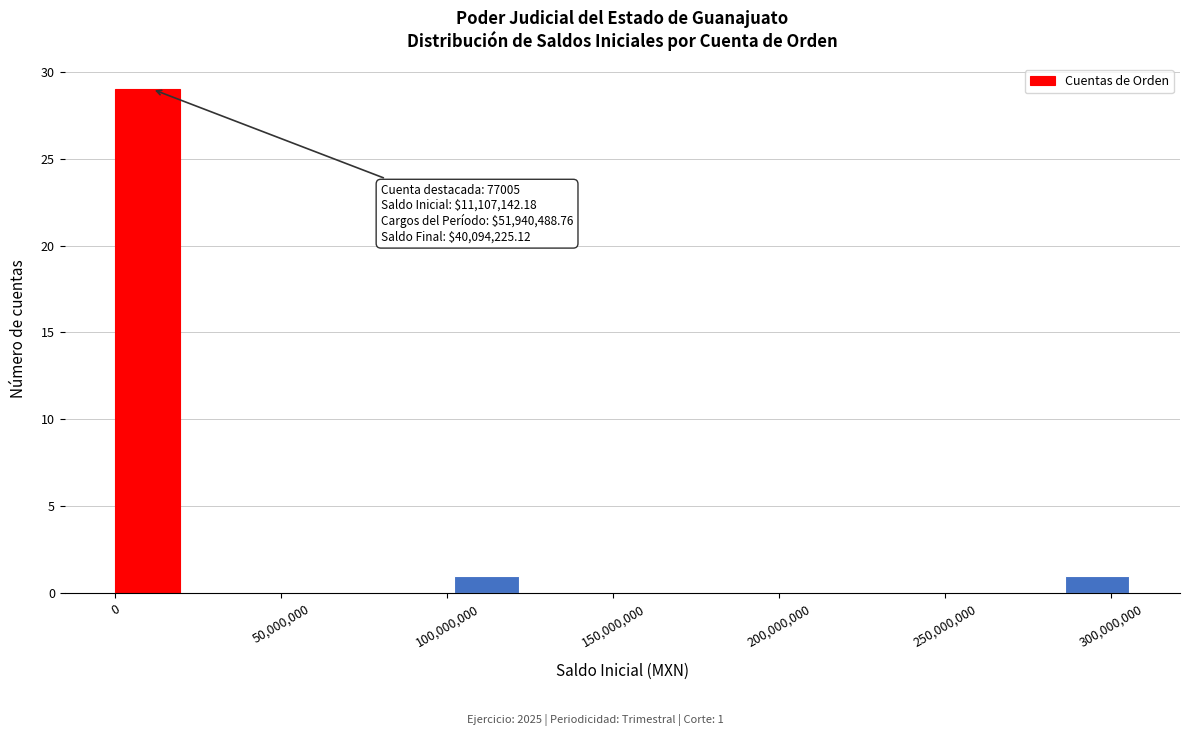

Over which range of the x-axis is the bar tallest?

0 to 20000000